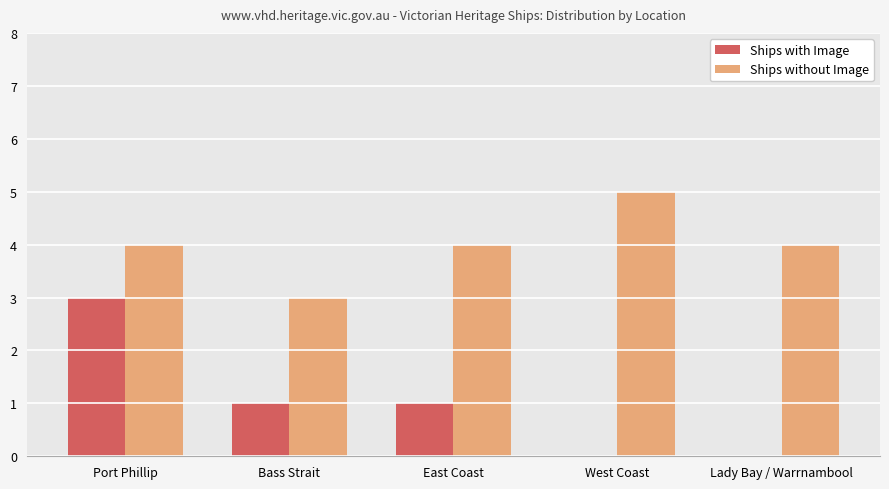

What is the total value across all series at Lady Bay / Warrnambool?

4